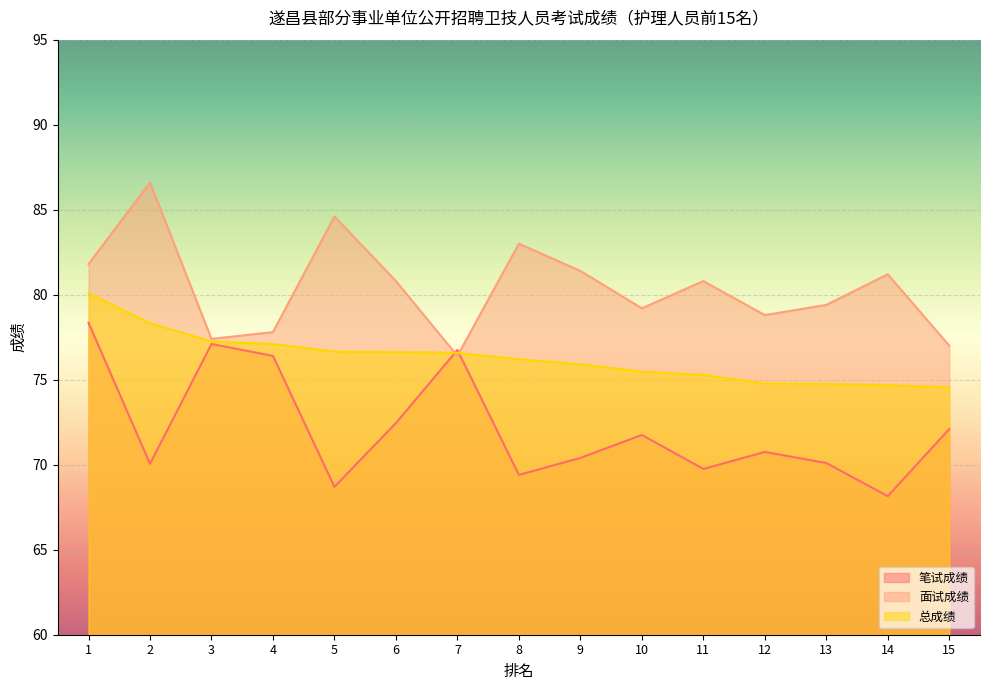

What is the value of the 总成绩 point at the 1st from the left?

80.1